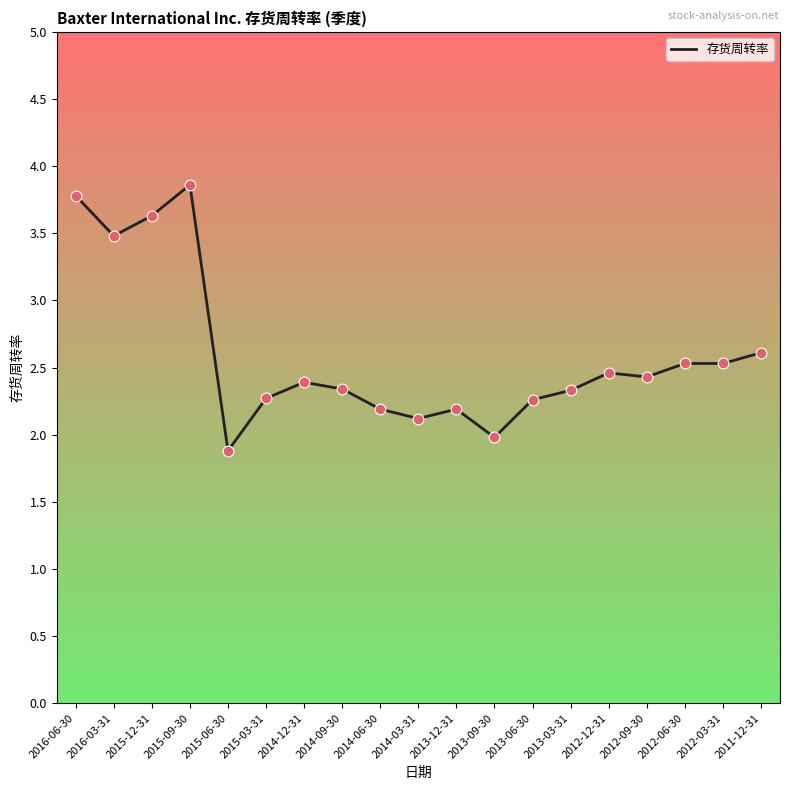

Between 2015-06-30 and 2015-03-31, which is larger?

2015-03-31